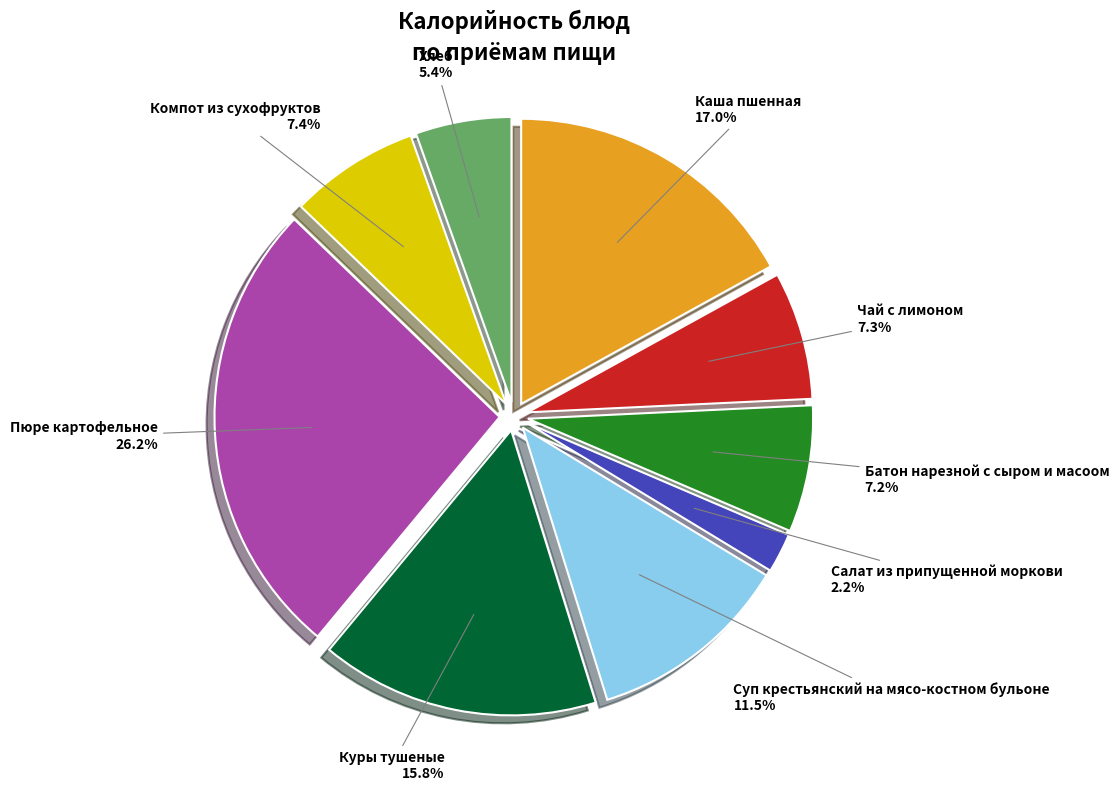

What percentage is the Компот из сухофруктов slice, to the nearest percent?

7%